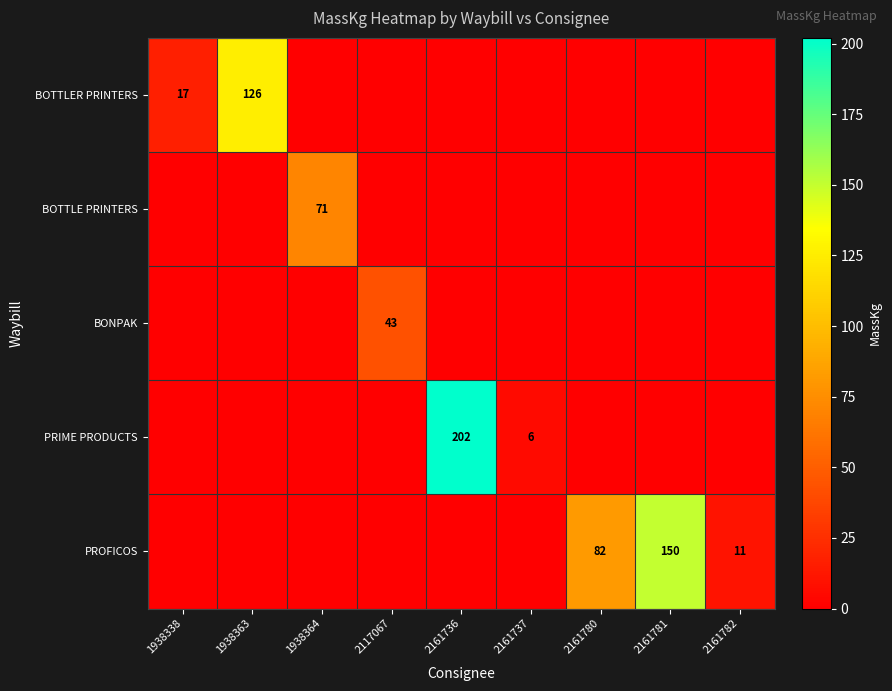

The value of PROFICOS at 2161781 is 150. True or false?

True